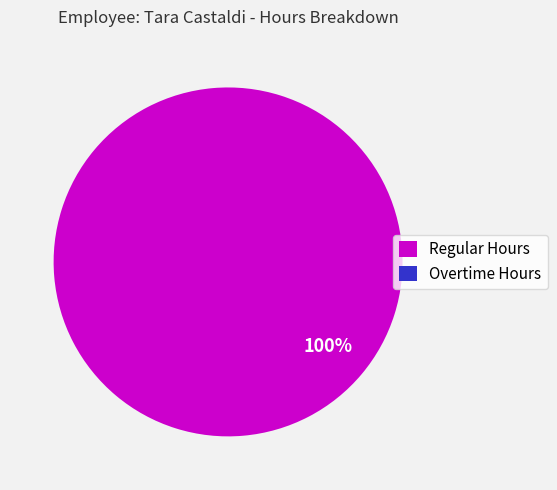

Which category has the biggest portion of the pie?

Regular Hours